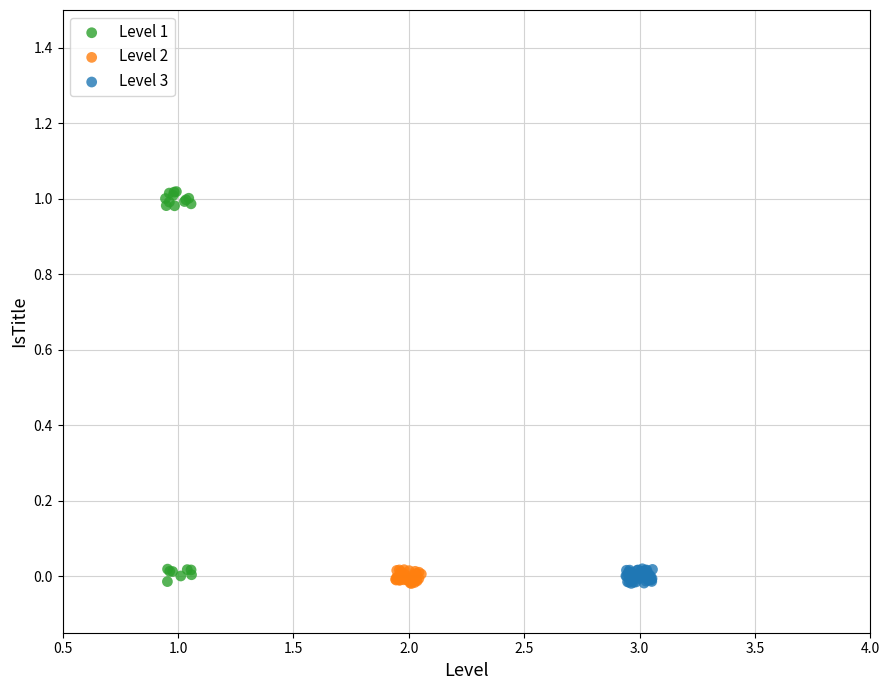

Which series contains the highest Y value?

Level 1